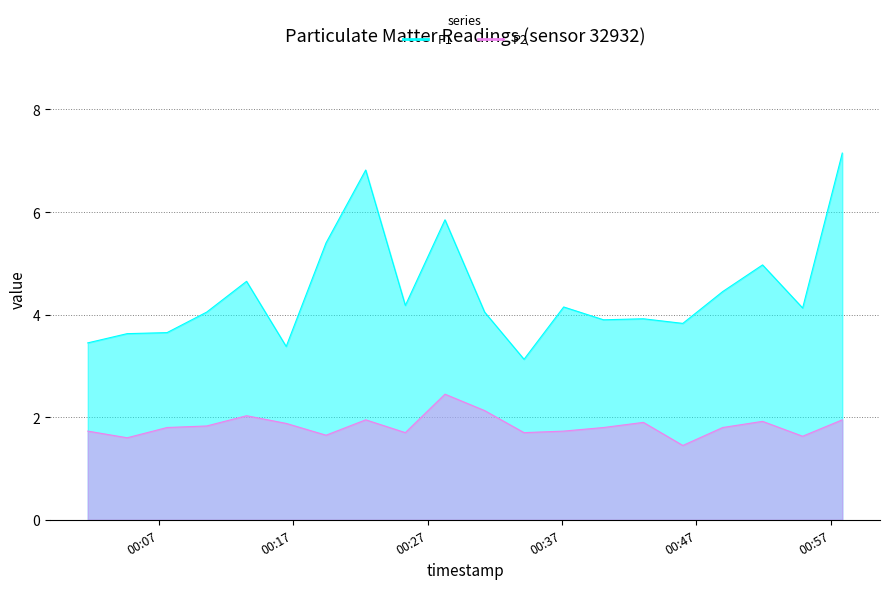

True or false: P1 and P2 intersect in this chart.

False